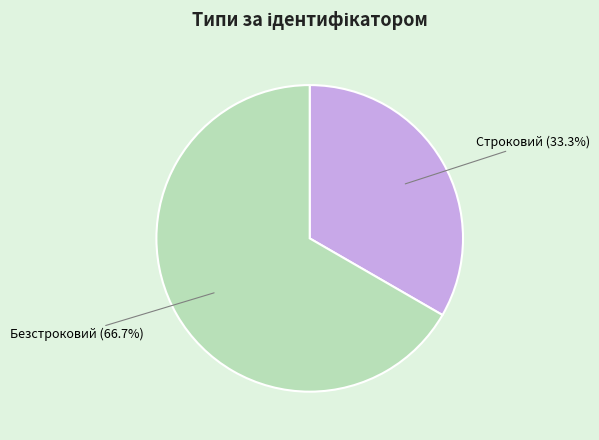

Is Строковий the majority of the pie?

No